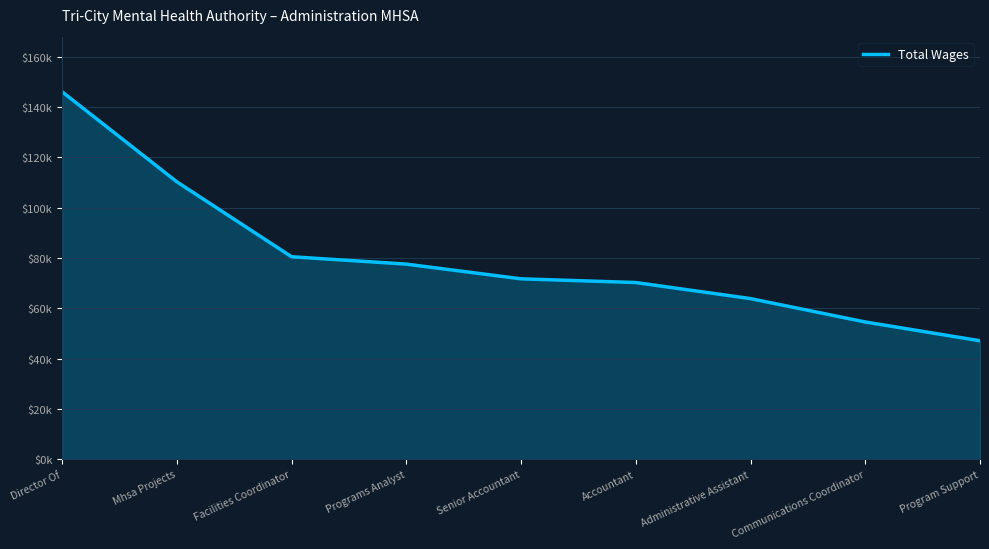

What is the sum of the values at Accountant and Mhsa Projects?

180572